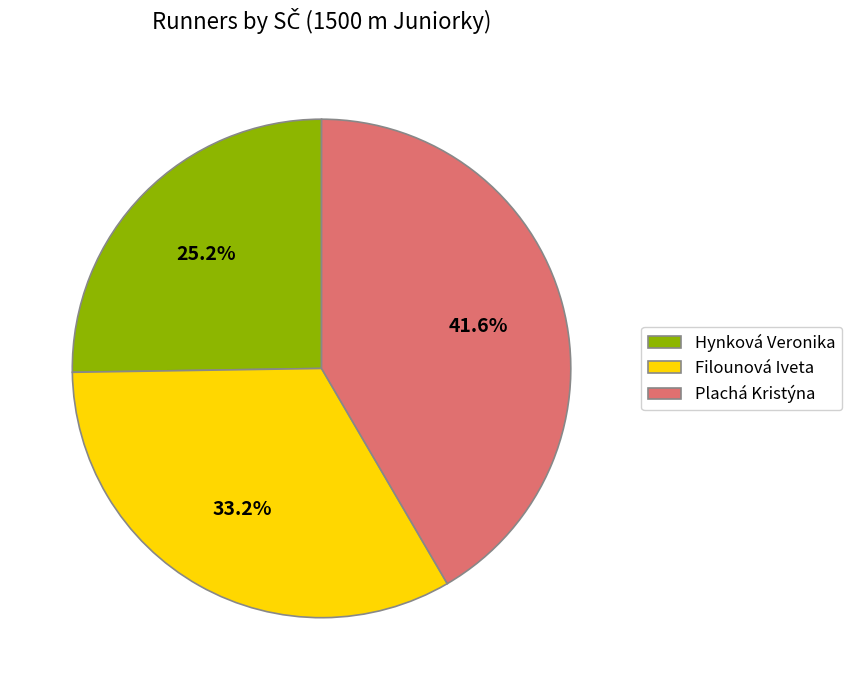

How many segments does this pie chart have?

3